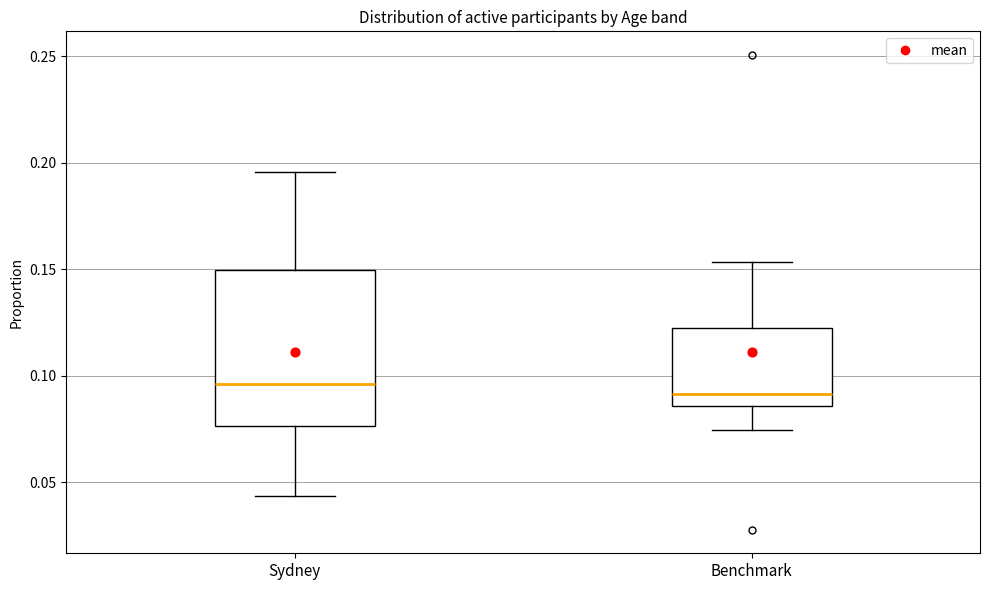

Reading left to right, read every box against the y-axis: the position of its median line, the range the box covers, and the ends of its whiskers. The values are not printed on the chart, so give them approximately, as read against the axis.

Sydney: median 0.095, box 0.075 to 0.150, whiskers 0.045 to 0.195
Benchmark: median 0.090, box 0.085 to 0.125, whiskers 0.075 to 0.155